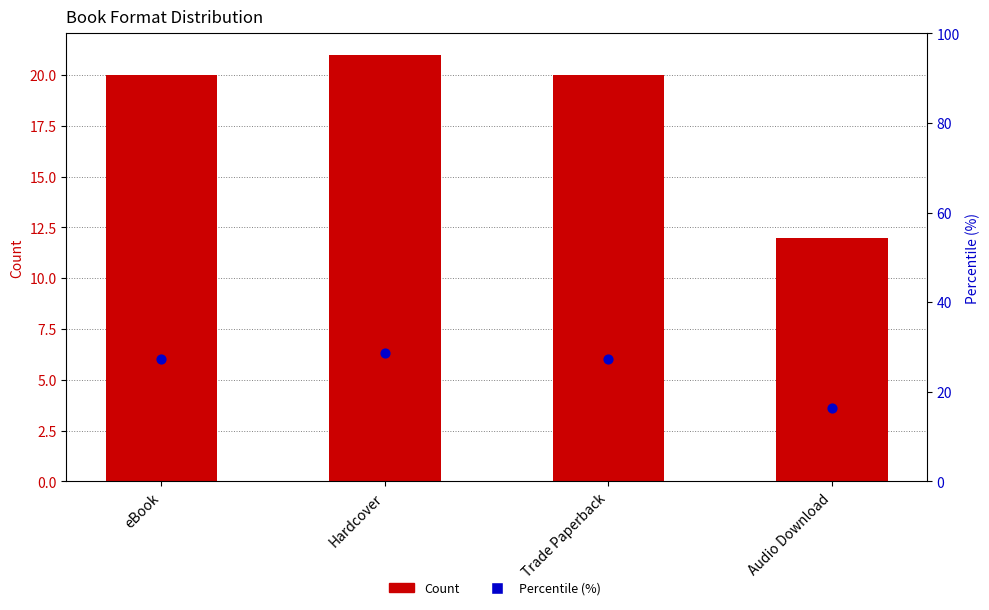

At how many categories does at least one series exceed 20?

3